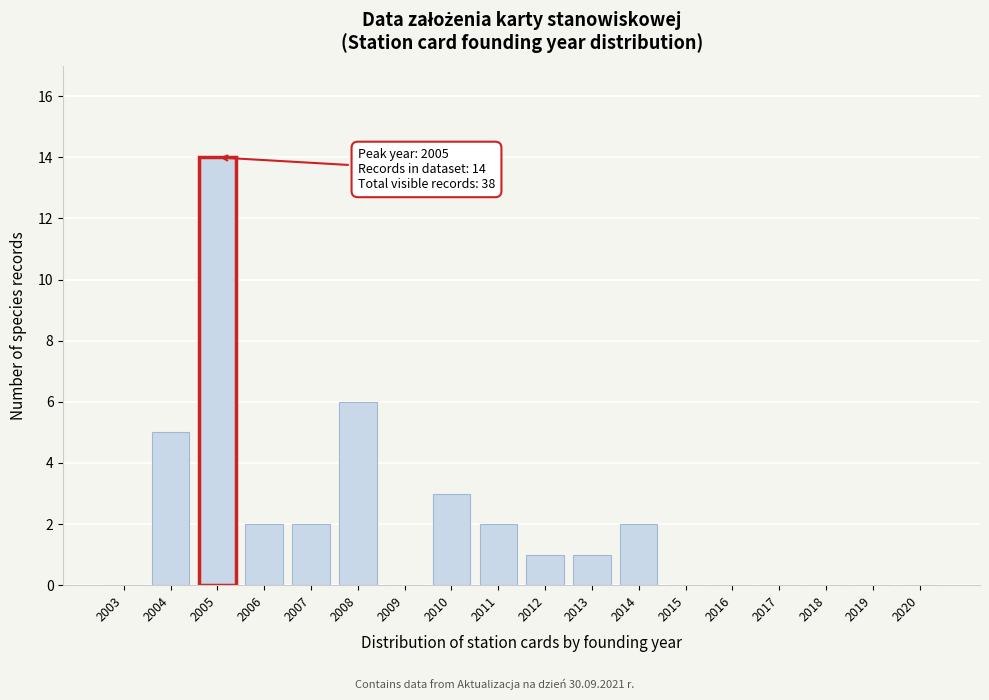

Reading right to left, list all the values displayed in this chart.

2020=0	2019=0	2018=0	2017=0	2016=0	2015=0	2014=2	2013=1	2012=1	2011=2	2010=3	2009=0	2008=6	2007=2	2006=2	2005=14	2004=5	2003=0